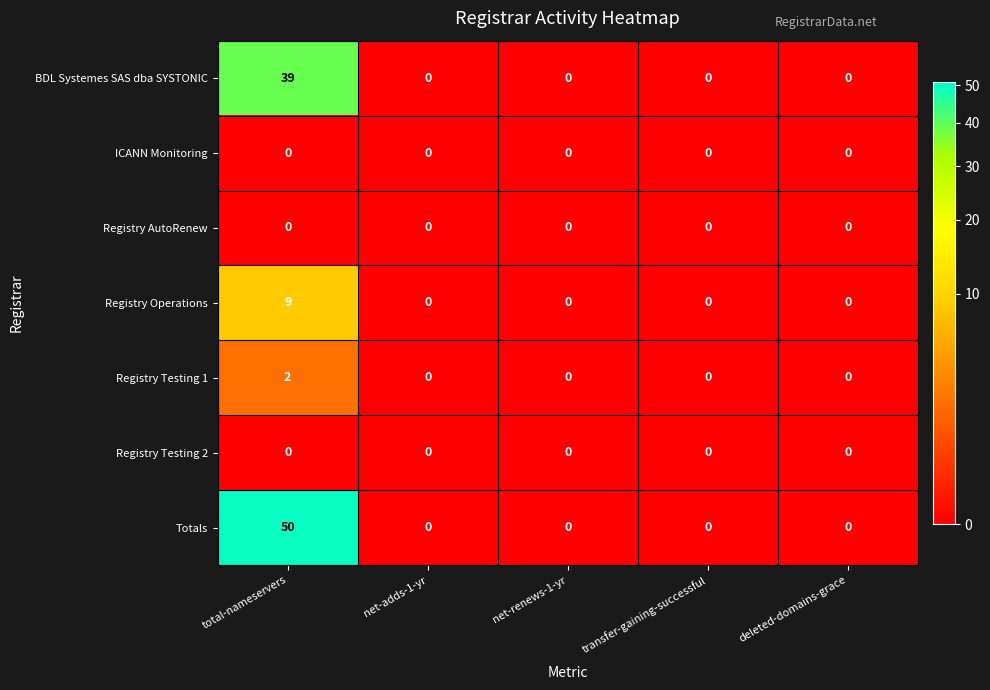

Is the value of BDL Systemes SAS dba SYSTONIC at total-nameservers greater than the value of Registry Operations at deleted-domains-grace?

Yes